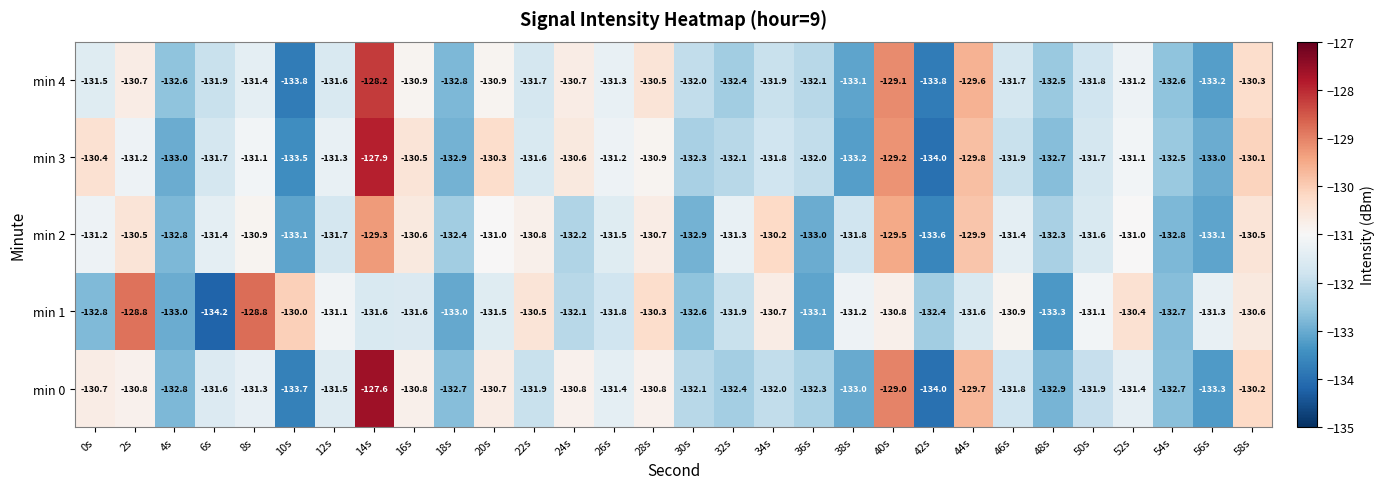

What is the minimum value shown in the chart?

-134.2